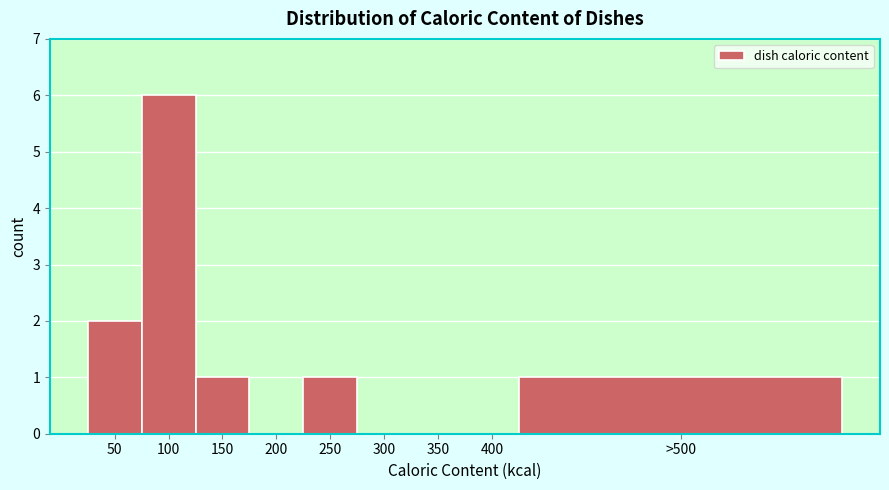

Reading right to left, what are all the values shown in this chart?

>500=1	400=0	350=0	300=0	250=1	200=0	150=1	100=6	50=2